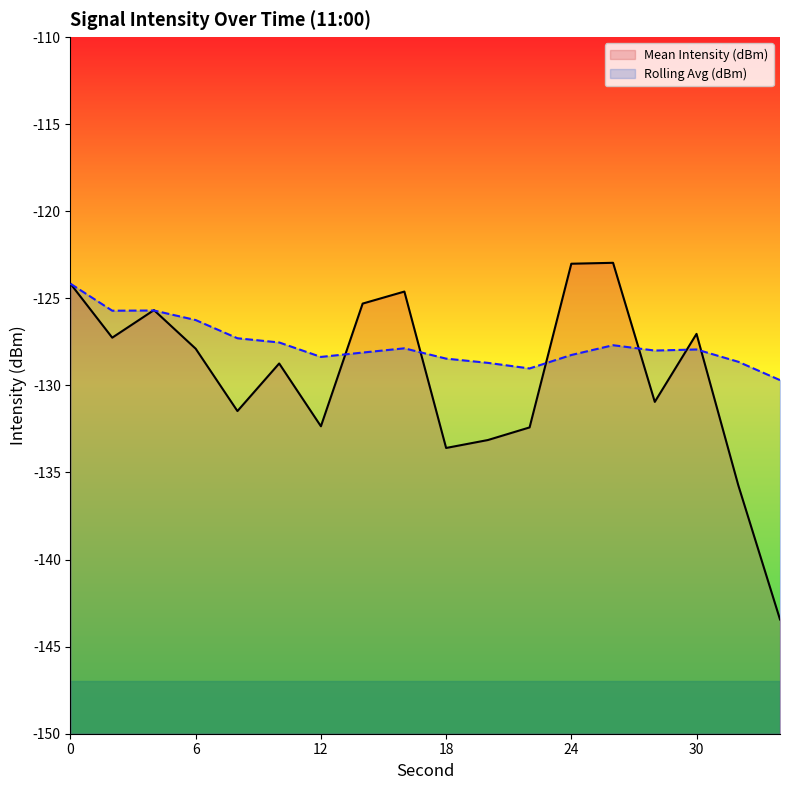

What is the value of the Rolling Avg (dBm) point at the 6th from the left?

-127.5